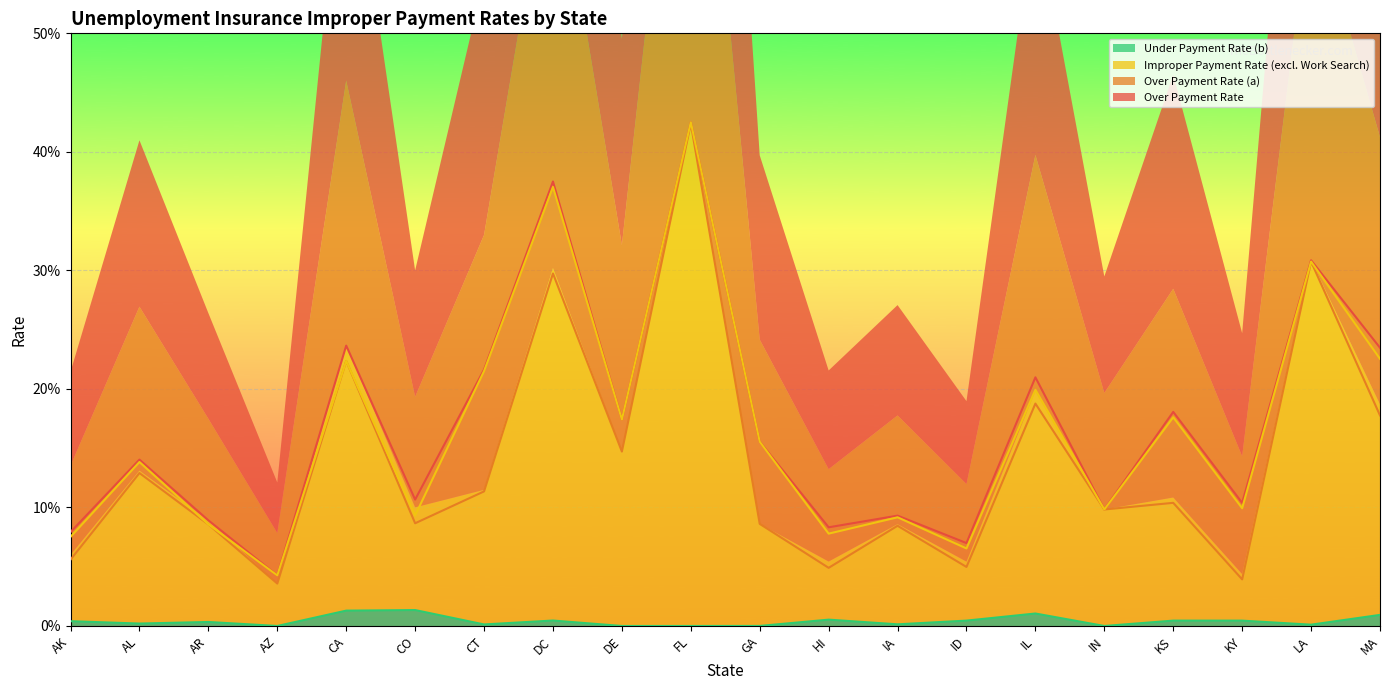

At which label is Over Payment Rate closest to 0?

AZ